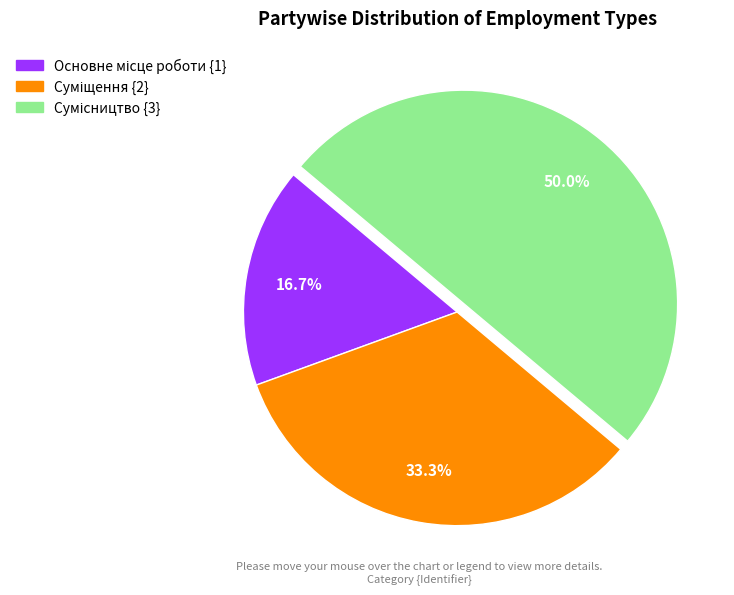

Which category has the smallest portion of the pie?

Основне місце роботи